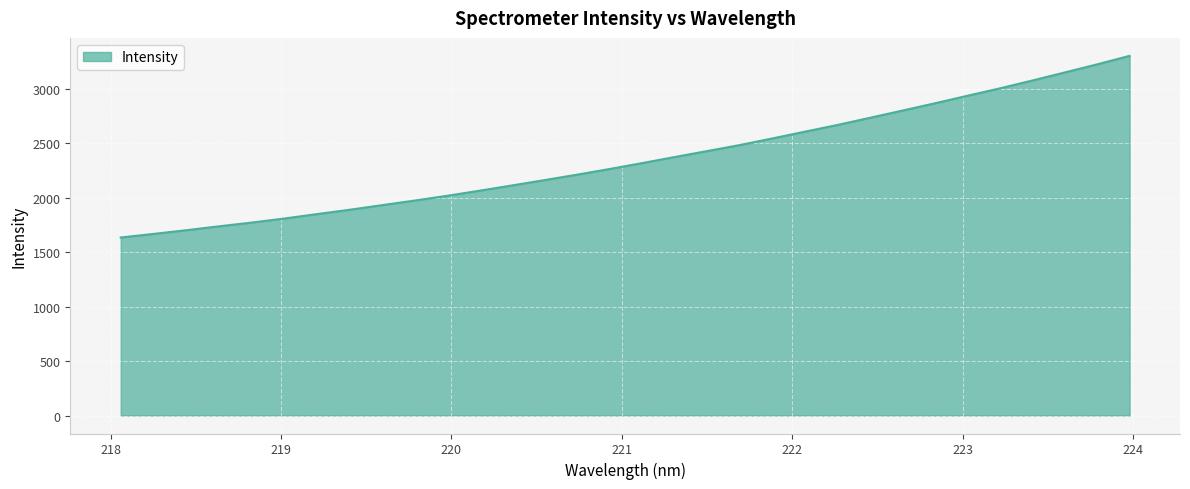

What is the greatest value displayed?

3302.1